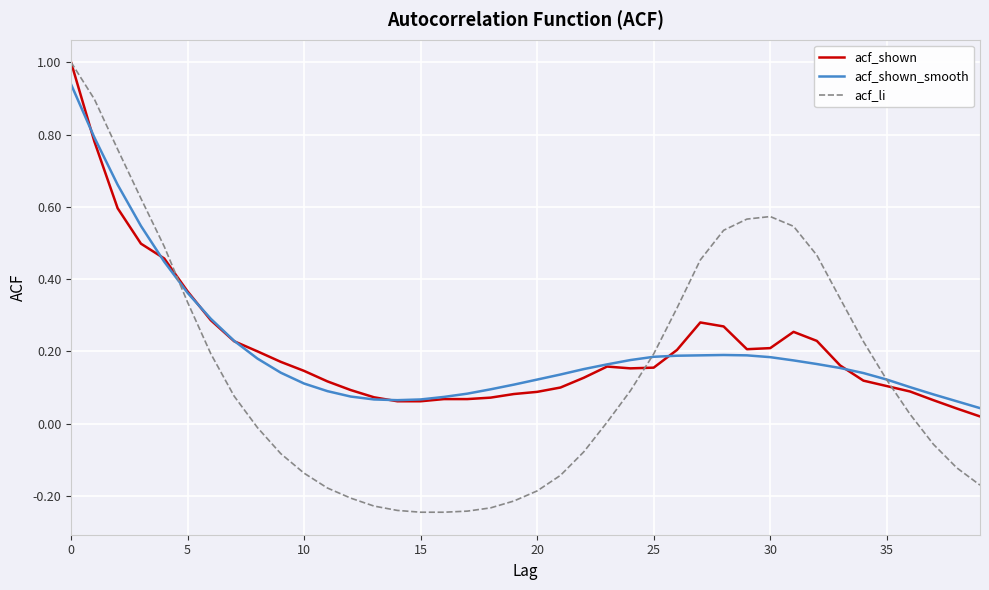

What is the maximum value shown in the chart?

1.0